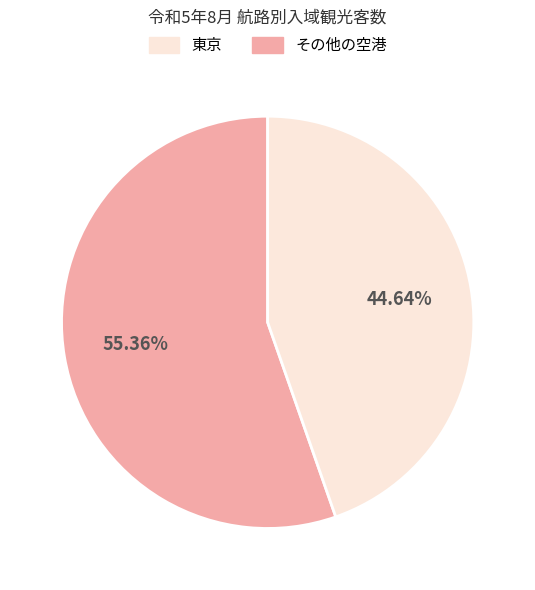

How many slices are in this pie chart?

2